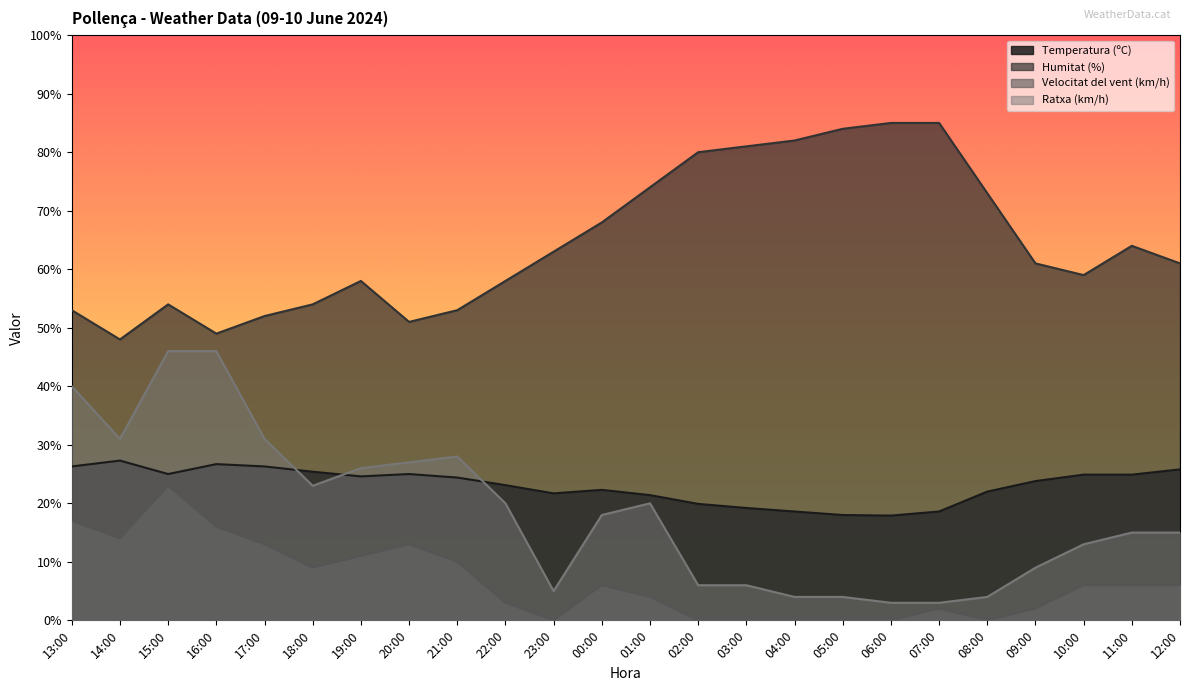

What is the label of the 2nd point from the right?

11:00